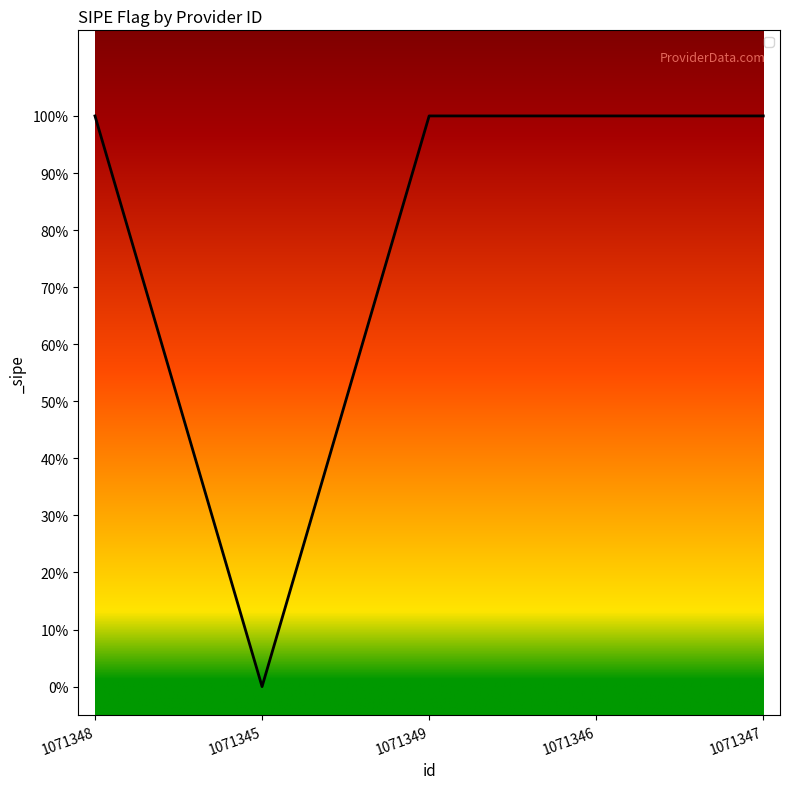

Does the chart display data point markers on the line(s)?

No